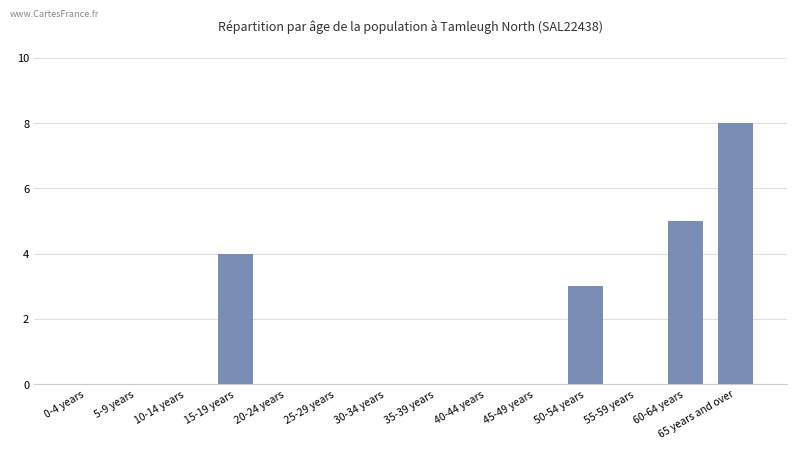

Reading left to right, transcribe all the data shown in this chart.

0	0	0	4	0	0	0	0	0	0	3	0	5	8